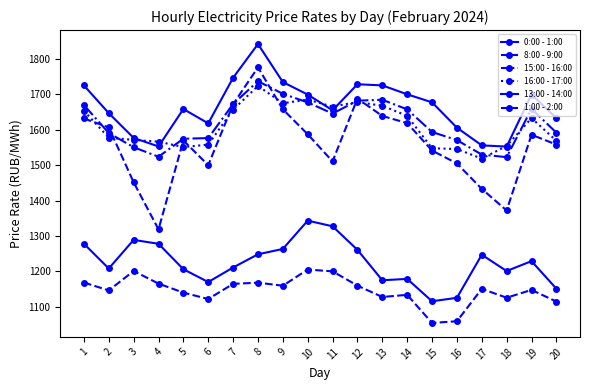

At how many categories does at least one series exceed 1558?

18